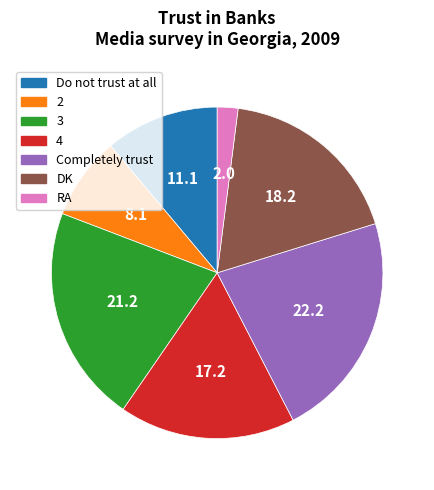

What is the smallest slice in the pie chart?

RA